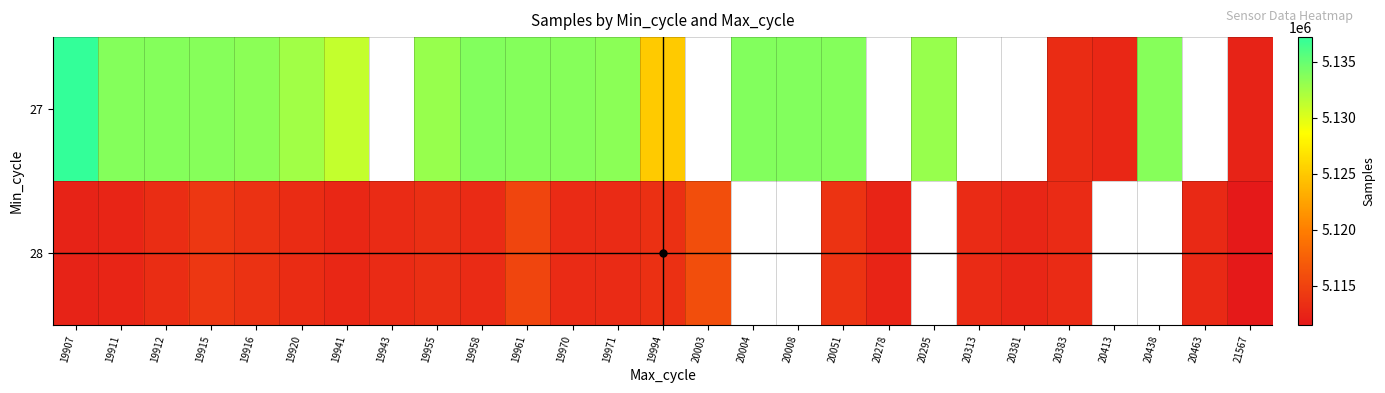

Which series has the widest spread of values?

27